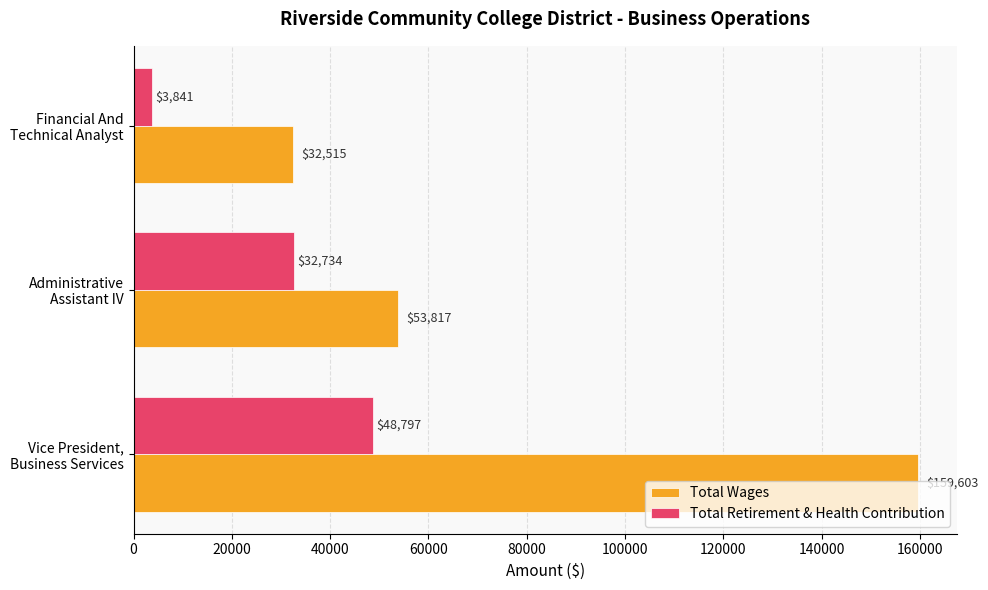

Which series has the largest range (max minus min)?

Total Wages